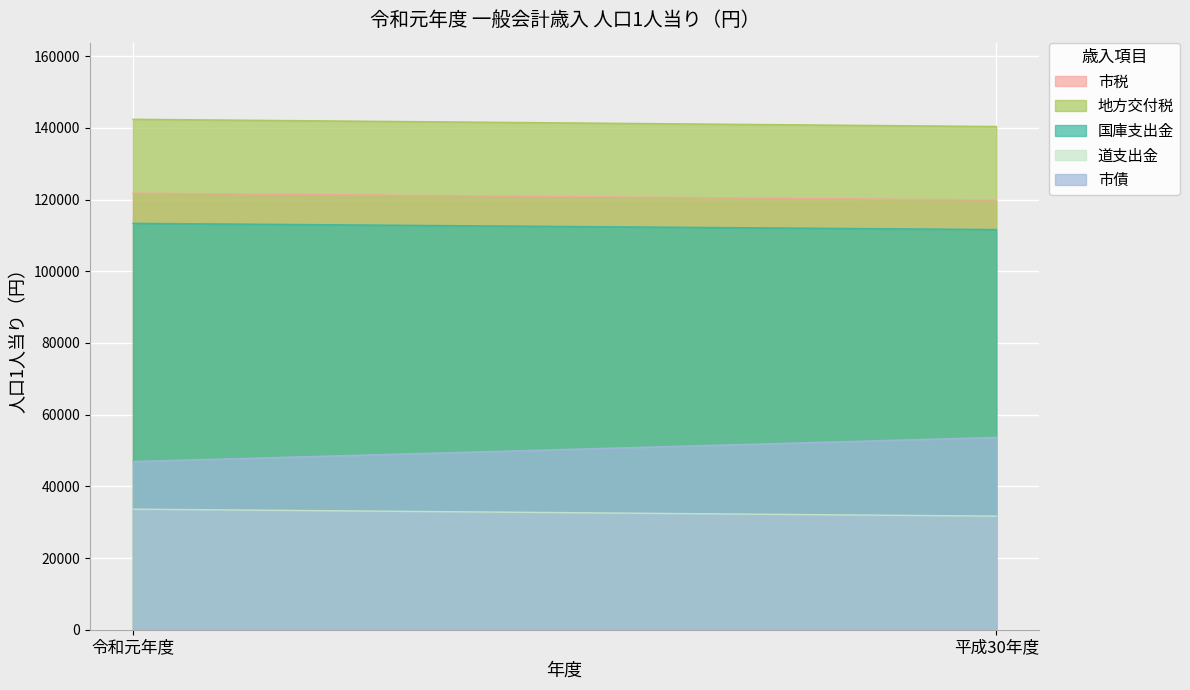

Is the value of 道支出金 at 令和元年度 greater than the value of 地方交付税 at 平成30年度?

No